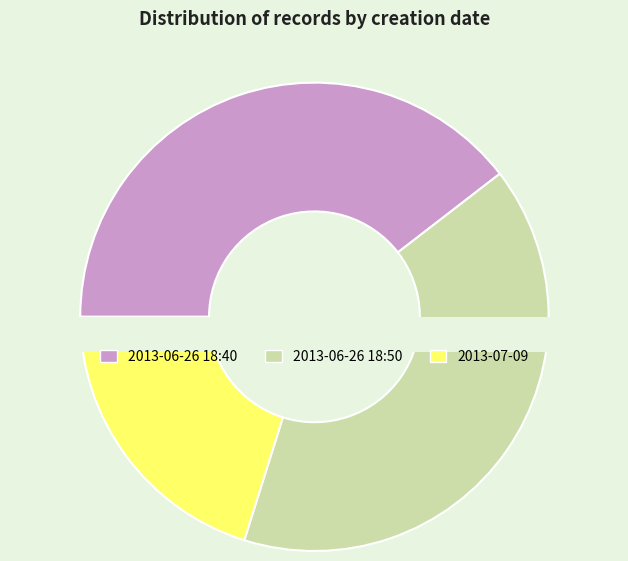

What percentage is the 2013-07-09 03:44 slice, to the nearest percent?

20%